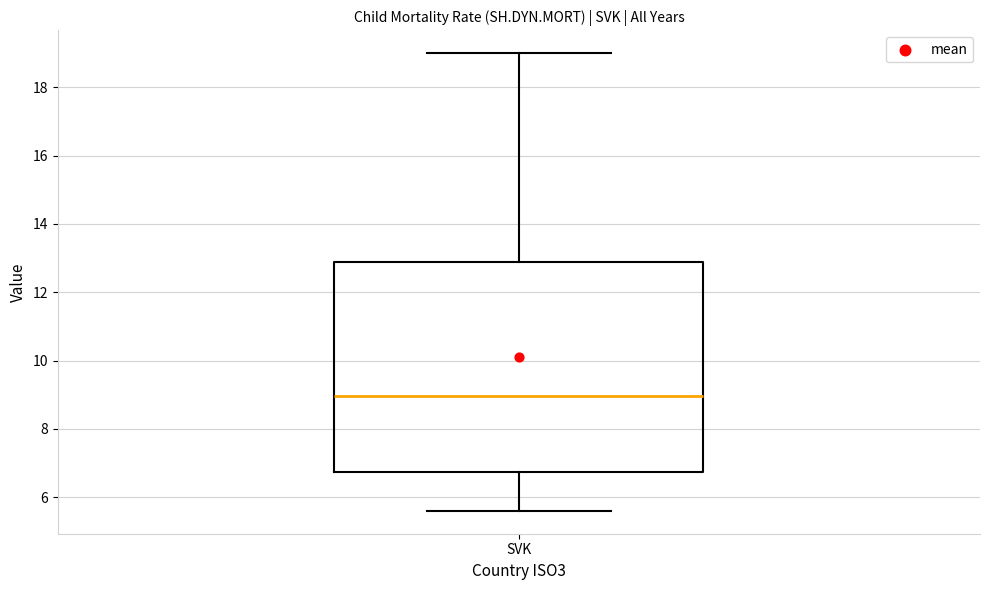

Where does the lower whisker of the box for SVK end on the y-axis? The values are not printed on the chart, so give them approximately, as read against the axis.

5.6